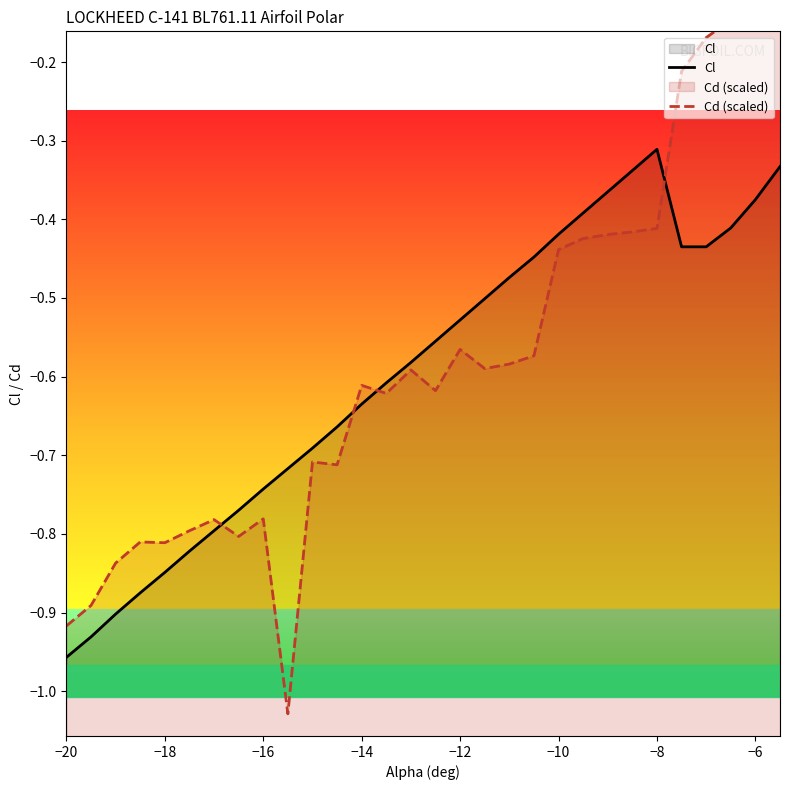

What is the minimum value for Cl?

-1.0